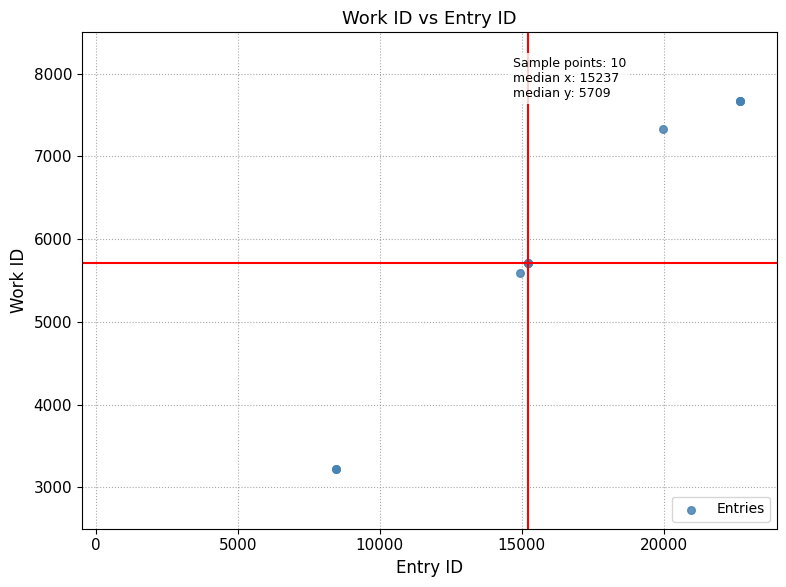

What Y value in the scatter plot is closest to 5447?

5597